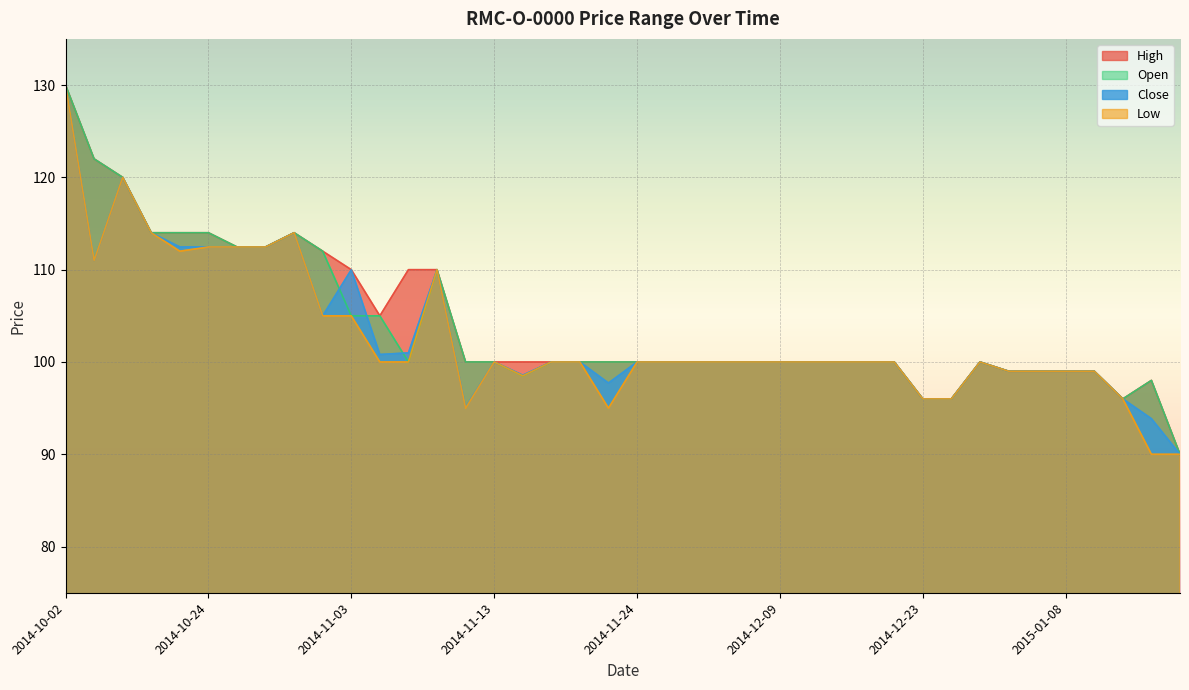

What is the lowest value of the High series?

90.0